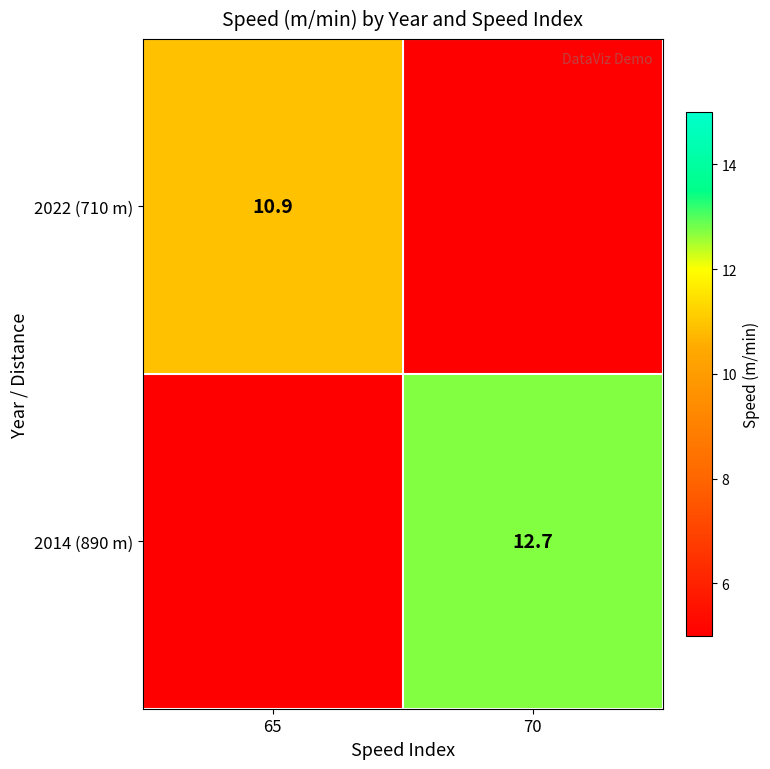

True or false: 2022 (710 m) has a value of 10.9 at 65.

True